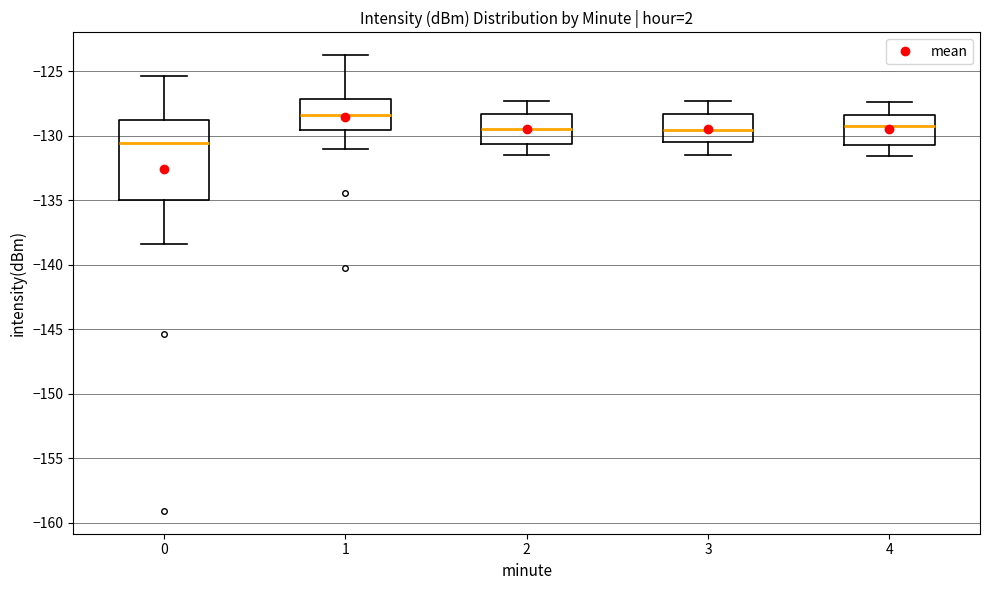

Reading left to right, read every box against the y-axis: the position of its median line, the range the box covers, and the ends of its whiskers. The values are not printed on the chart, so give them approximately, as read against the axis.

0: median -130.5, box -135.0 to -128.5, whiskers -138.5 to -125.5
1: median -128.5, box -129.5 to -127.0, whiskers -131.0 to -123.5
2: median -129.5, box -130.5 to -128.5, whiskers -131.5 to -127.5
3: median -129.5, box -130.5 to -128.5, whiskers -131.5 to -127.5
4: median -129.0, box -130.5 to -128.5, whiskers -131.5 to -127.5